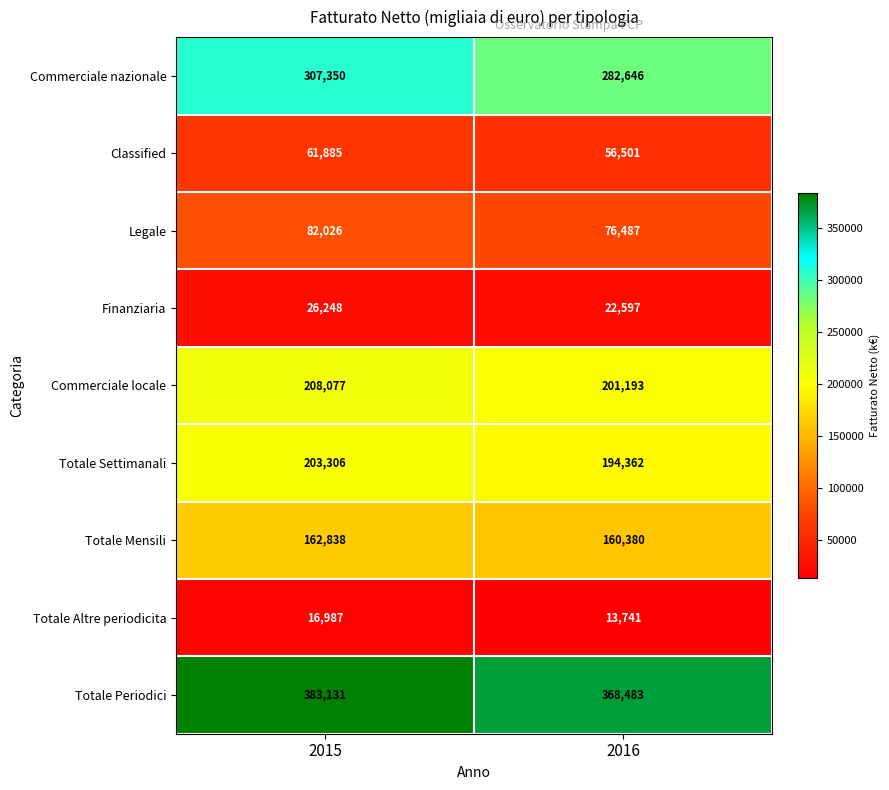

What is the total value across all series at 2016?

1376390